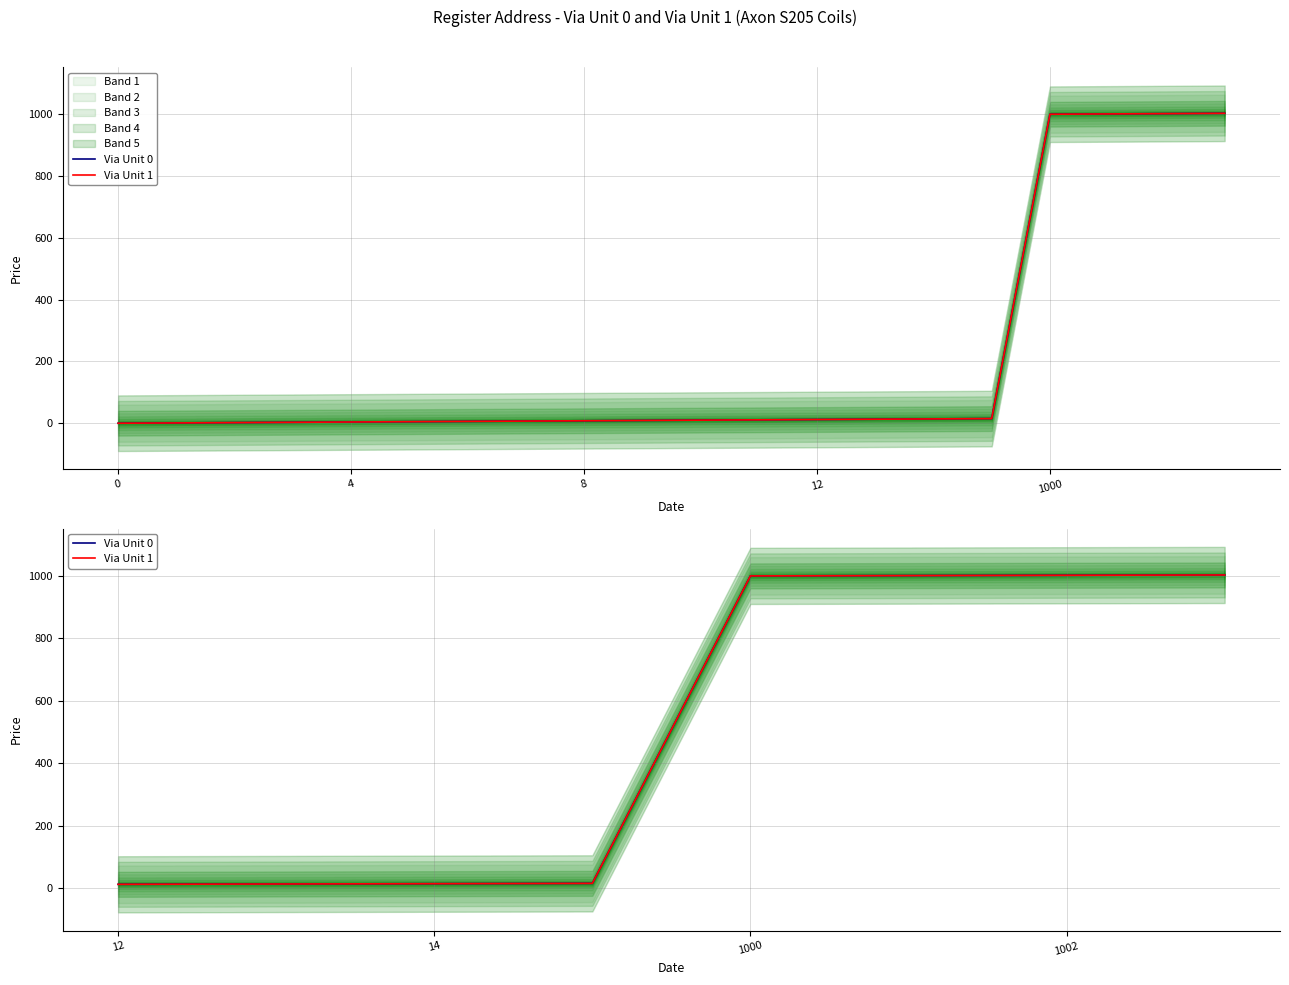

True or false: Via Unit 1 has a value of 1654 at 1002.

False